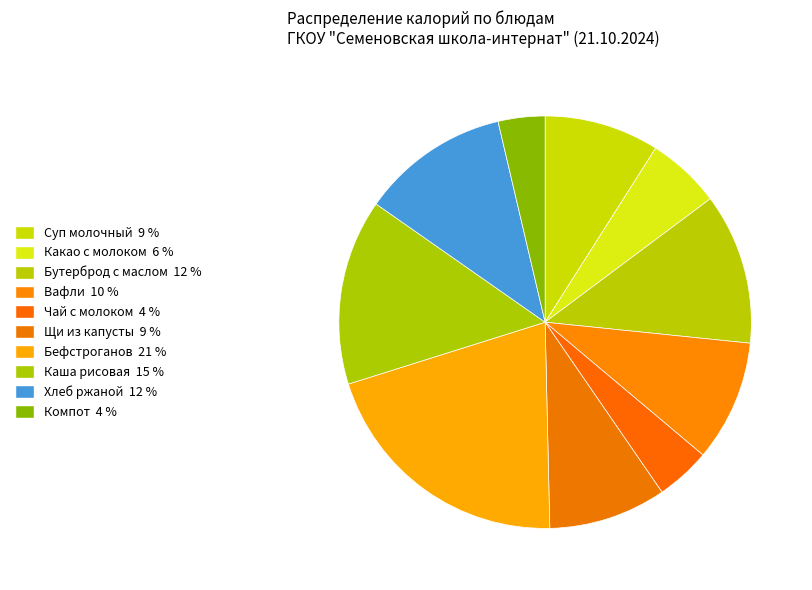

To the nearest percent, what portion does Бутерброд с маслом represent?

12%